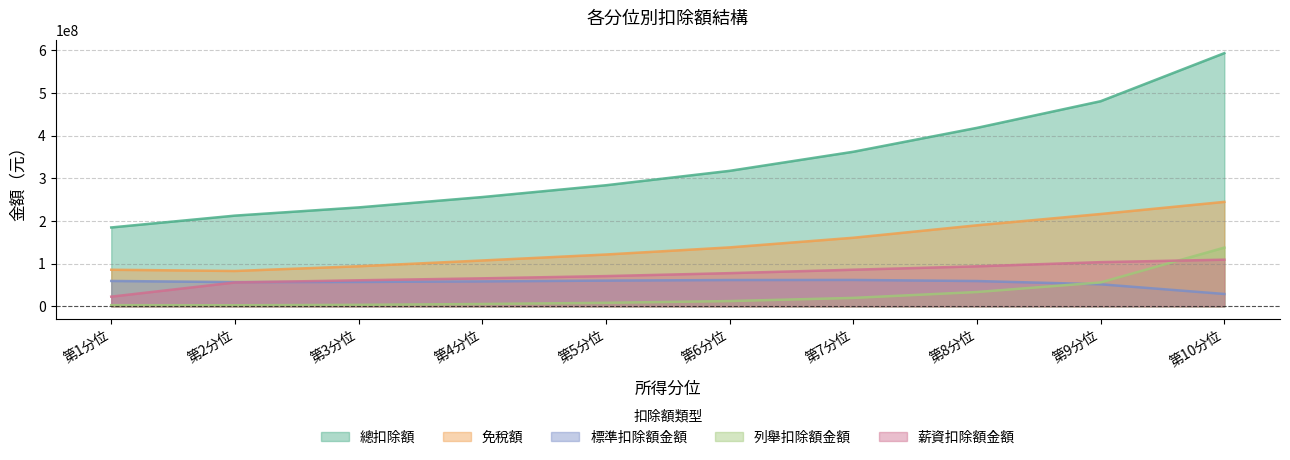

Reading left to right, list all the values displayed in this chart.

總扣除額: 184924310	212675589	231935152	256210167	283873358	317648199	362387204	418433865	480878357	593564644
免稅額: 85794113	82910445	93996825	107548078	121541883	138203795	160816940	190032205	216482463	244916025
標準扣除額金額: 59536353	56876469	57207749	58507709	60349349	61715172	61911170	59352726	51716418	29002822
列舉扣除額金額: 2782694	2544130	3532925	5535728	8349325	12389963	19812203	33617207	56030855	137758291
薪資扣除額金額: 22752473	56015644	61078050	65670486	70931453	77840291	85849673	93845754	103644575	109379920